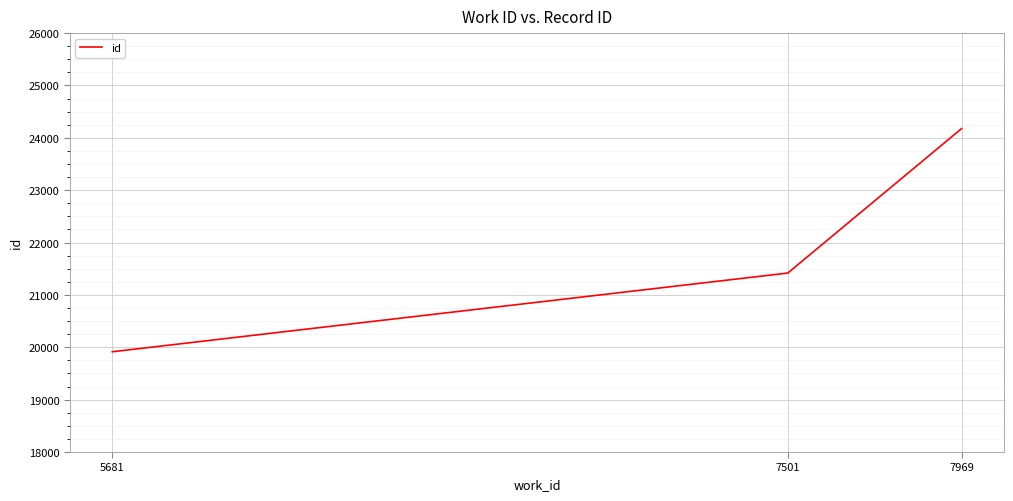

Which has a higher value, 7969 or 7501?

7969